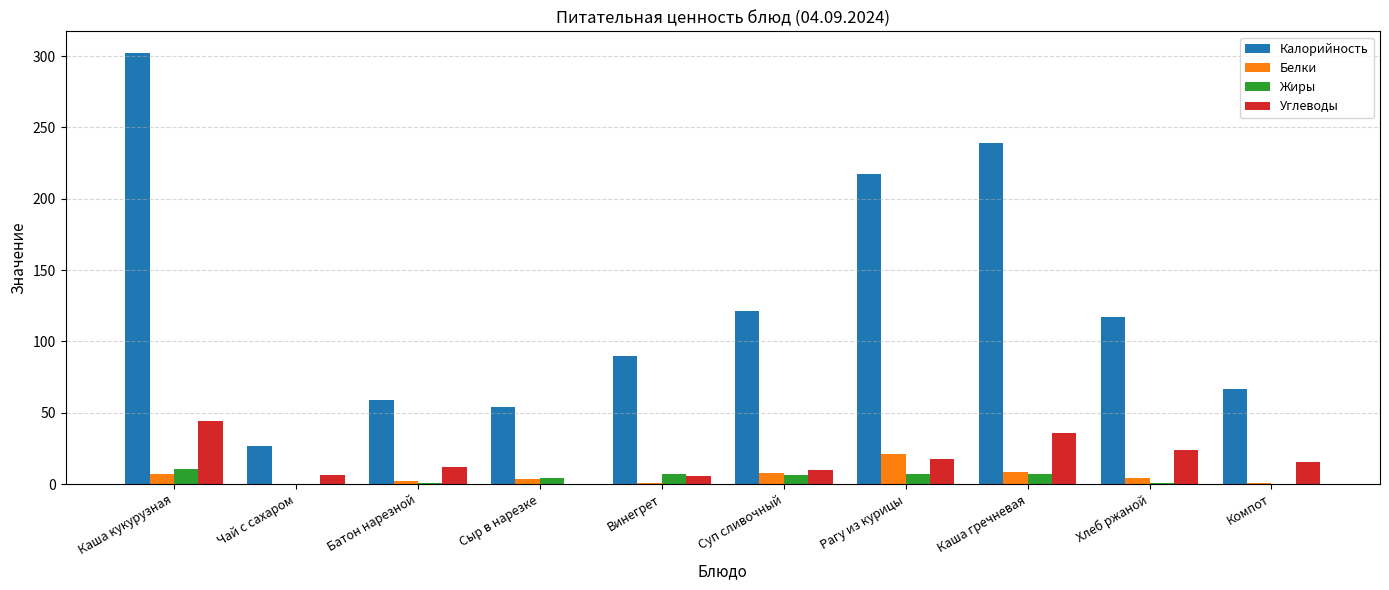

Which series has the largest range (max minus min)?

Калорийность